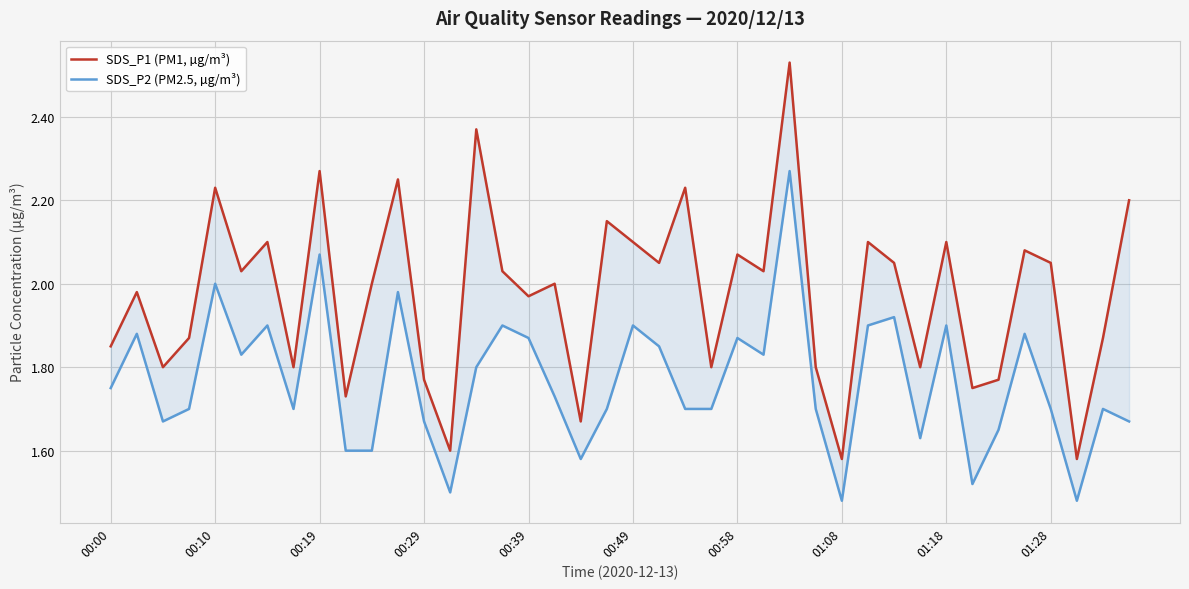

How many interior local peaks does the SDS_P1 (PM1, µg/m³) series have?

14